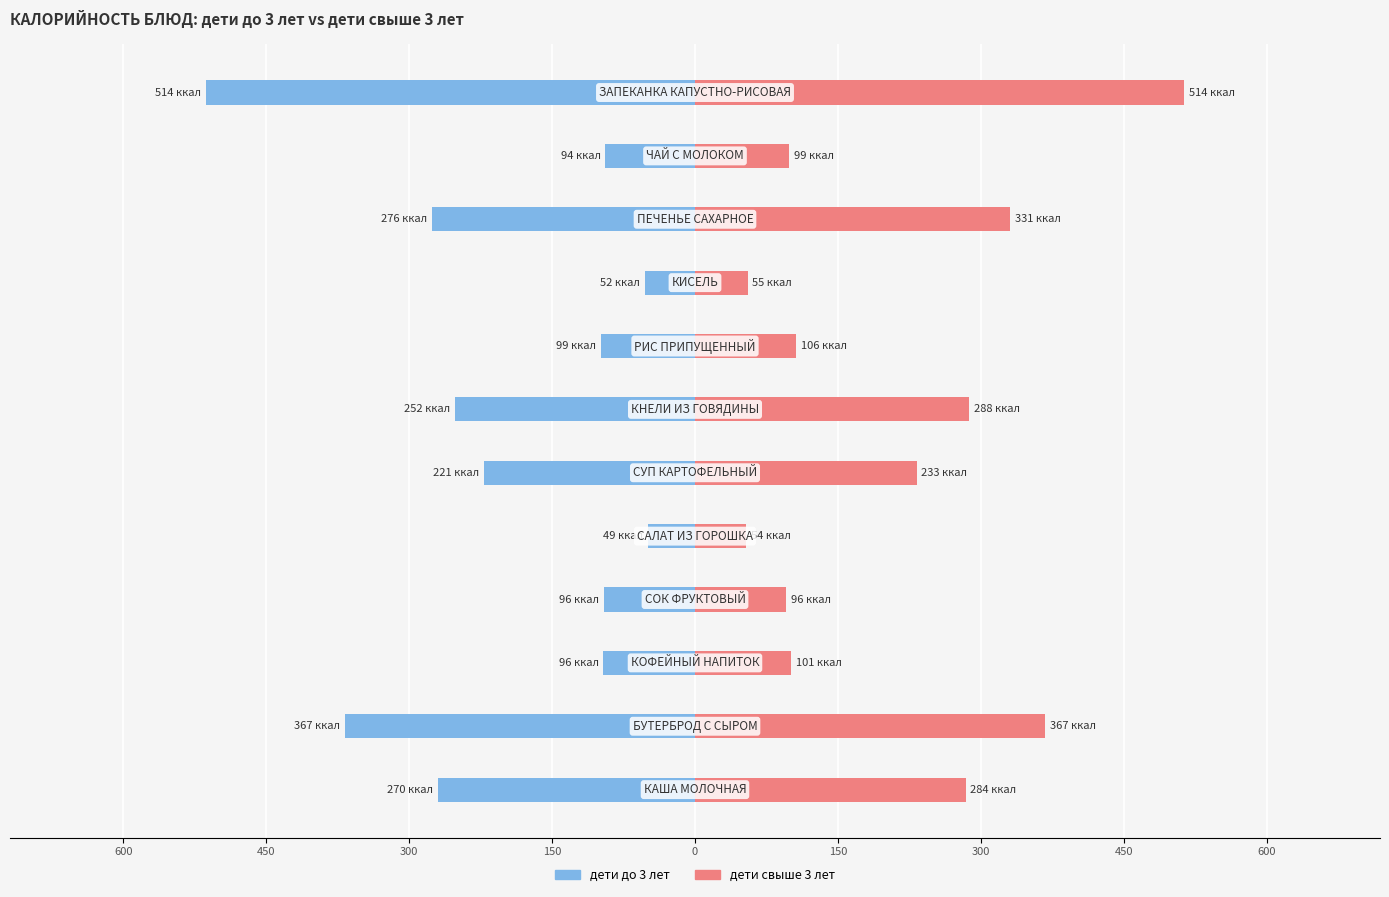

What is the sum of all дети свыше 3 лет values?

2527.5